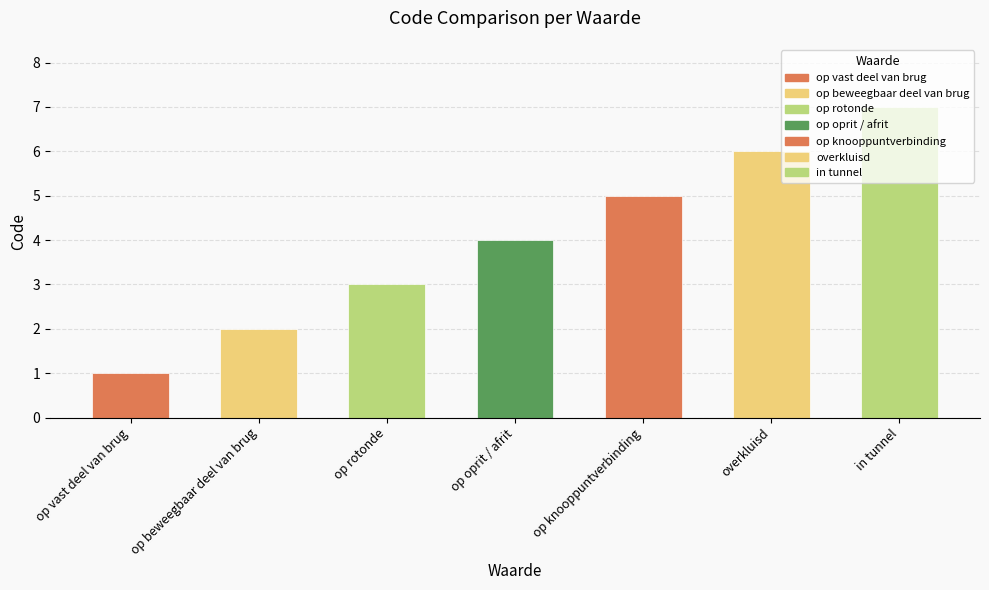

What is the label of the 4th bar from the right?

op oprit / afrit